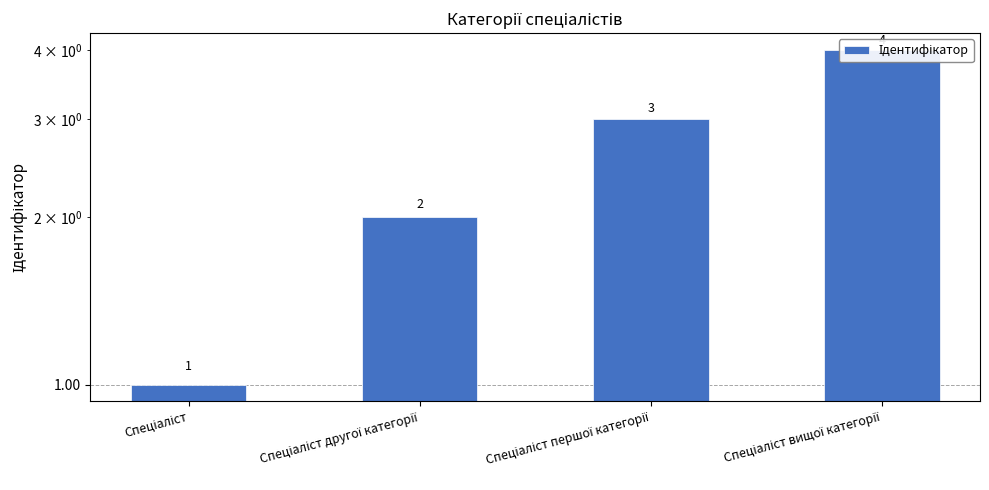

What is the sum of the values at Спеціаліст вищої категорії and Спеціаліст другої категорії?

6